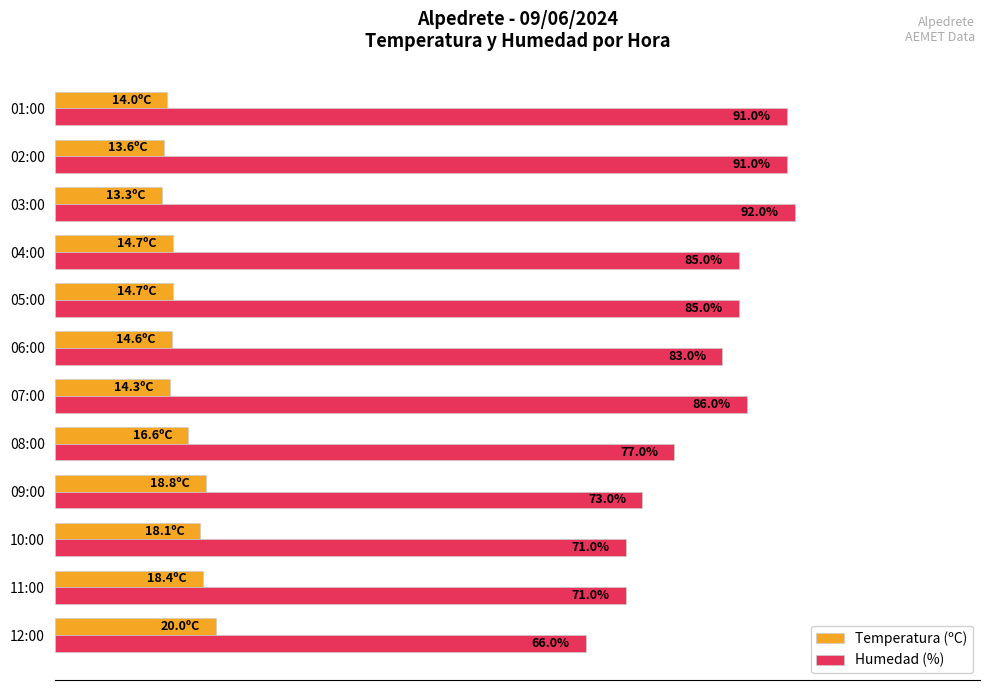

Which series has the largest total across all categories?

Humedad (%)